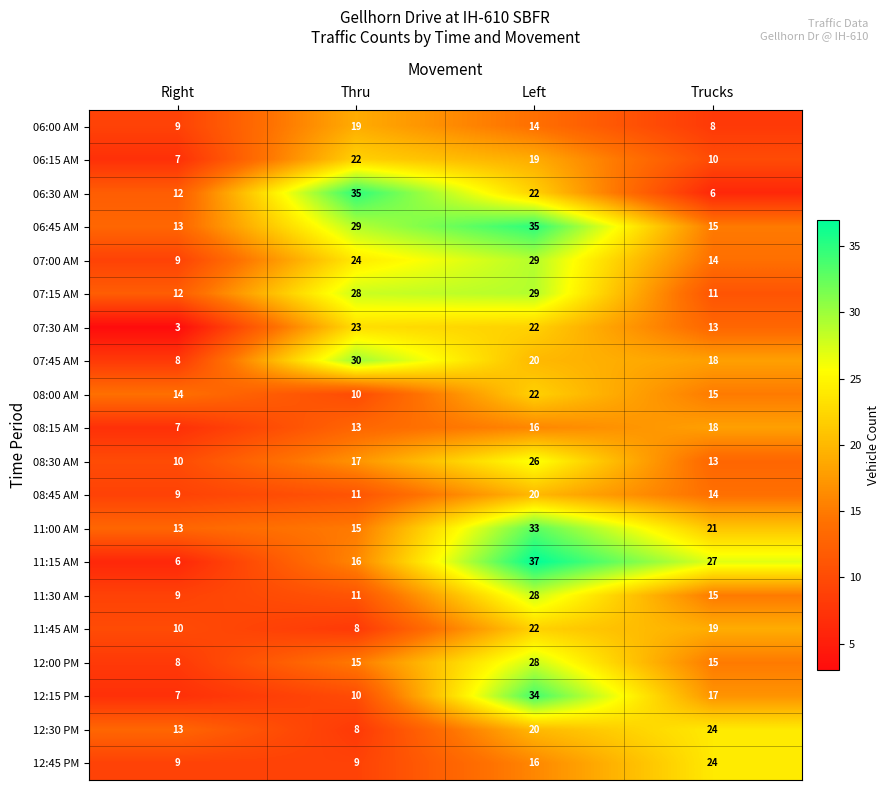

What is the difference between the highest and lowest values at Thru?

27